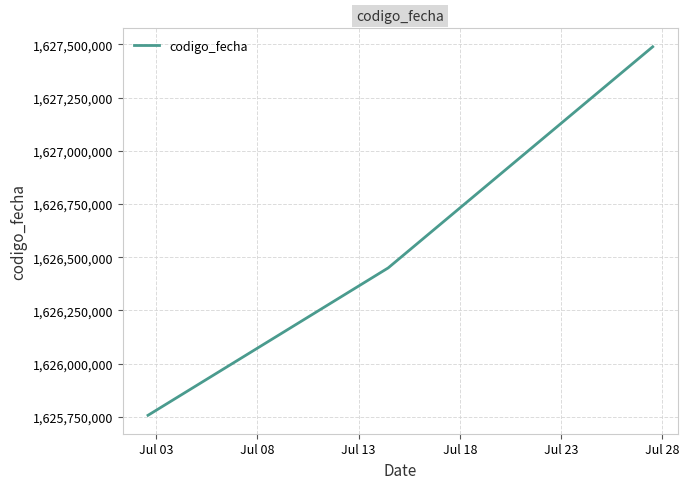

How many categories are shown in the chart?

3